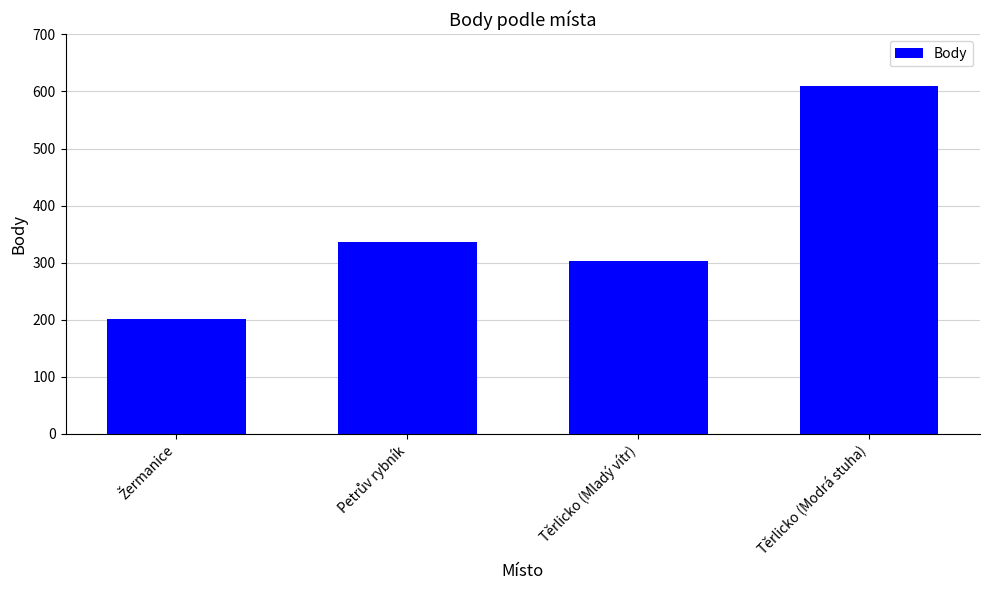

What is the difference between the second highest and second lowest values?

33